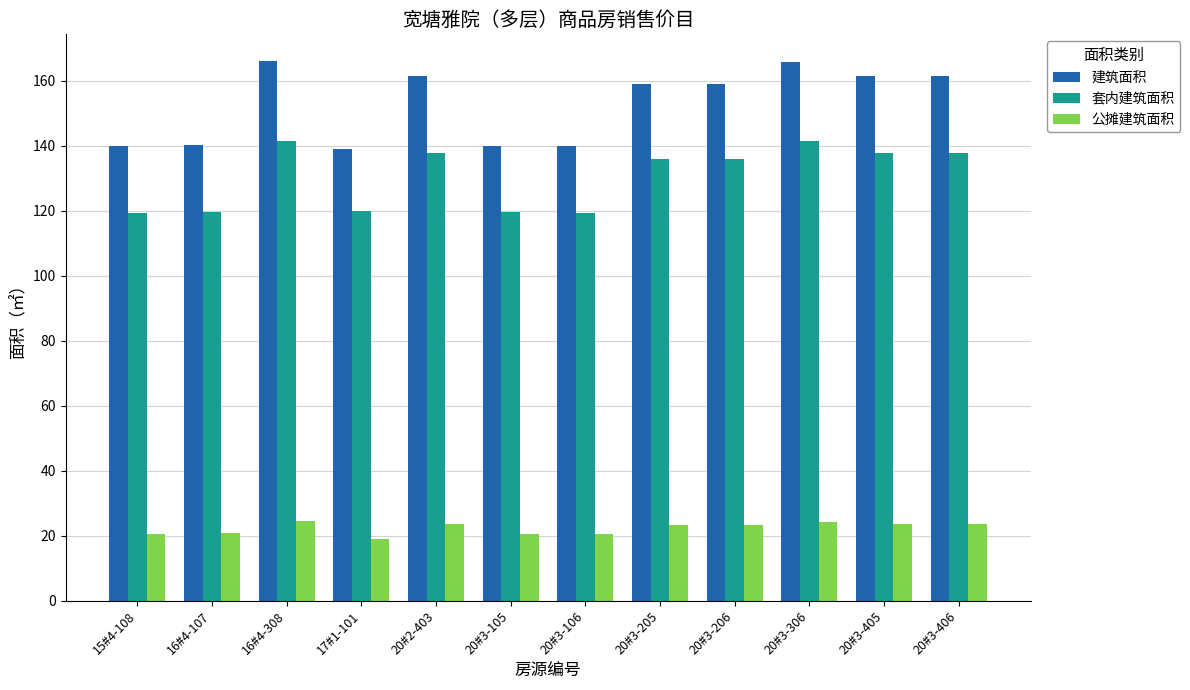

What is the average value of the 公摊建筑面积 series?

22.3